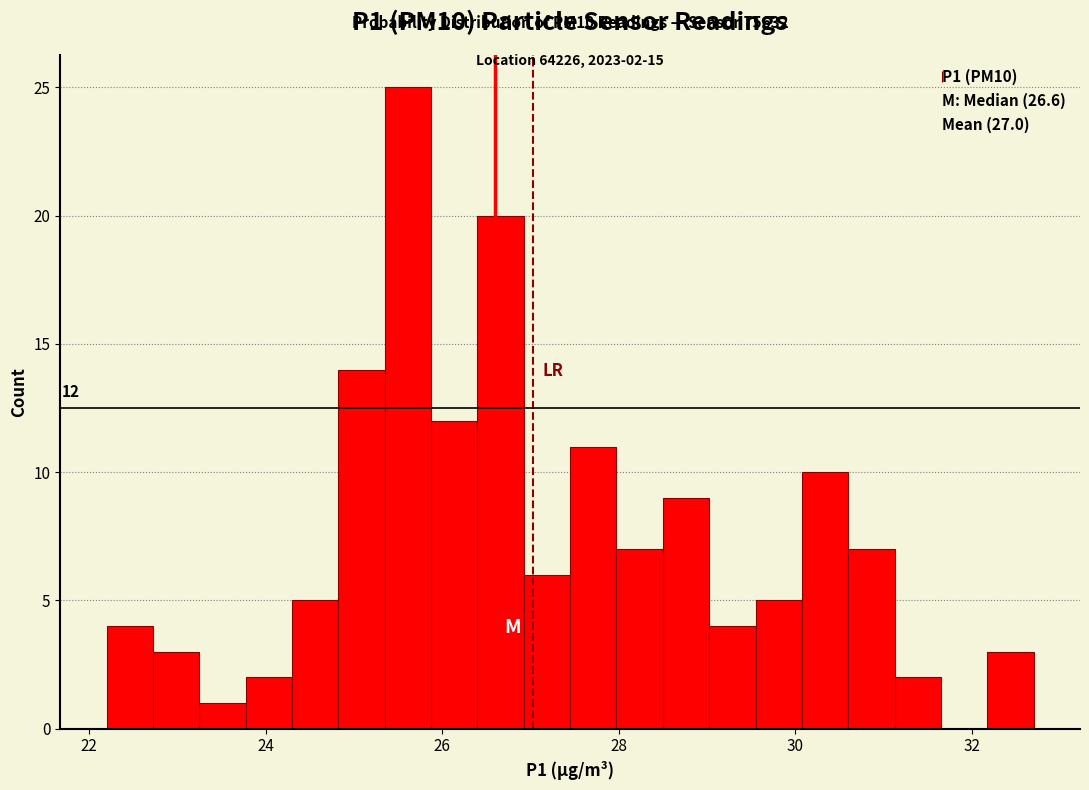

Read against the x-axis, roughly where is the centre of the tallest bar?

25.6